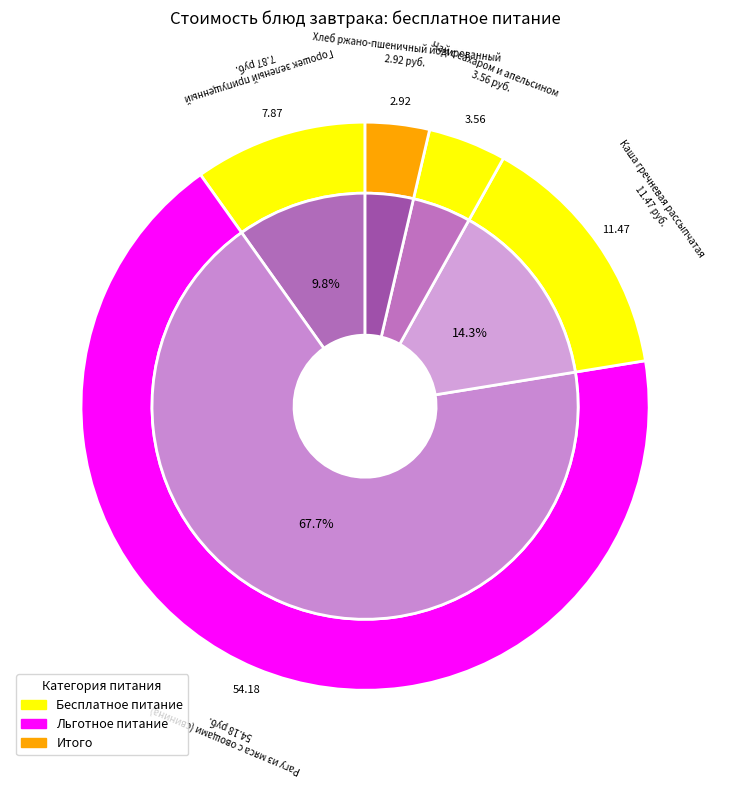

Is it true that Хлеб ржано-пшеничный йодированный is 4% of the pie?

True